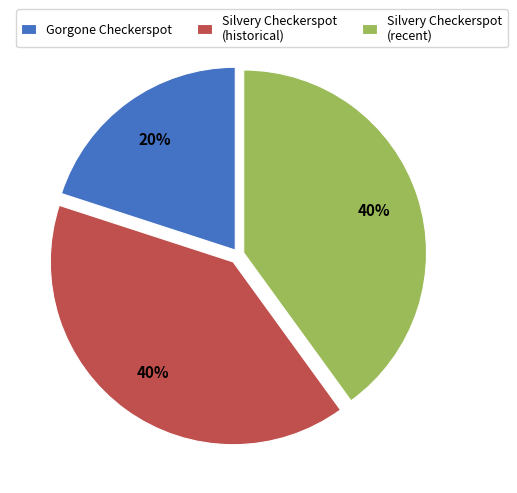

How many slices are in this pie chart?

3